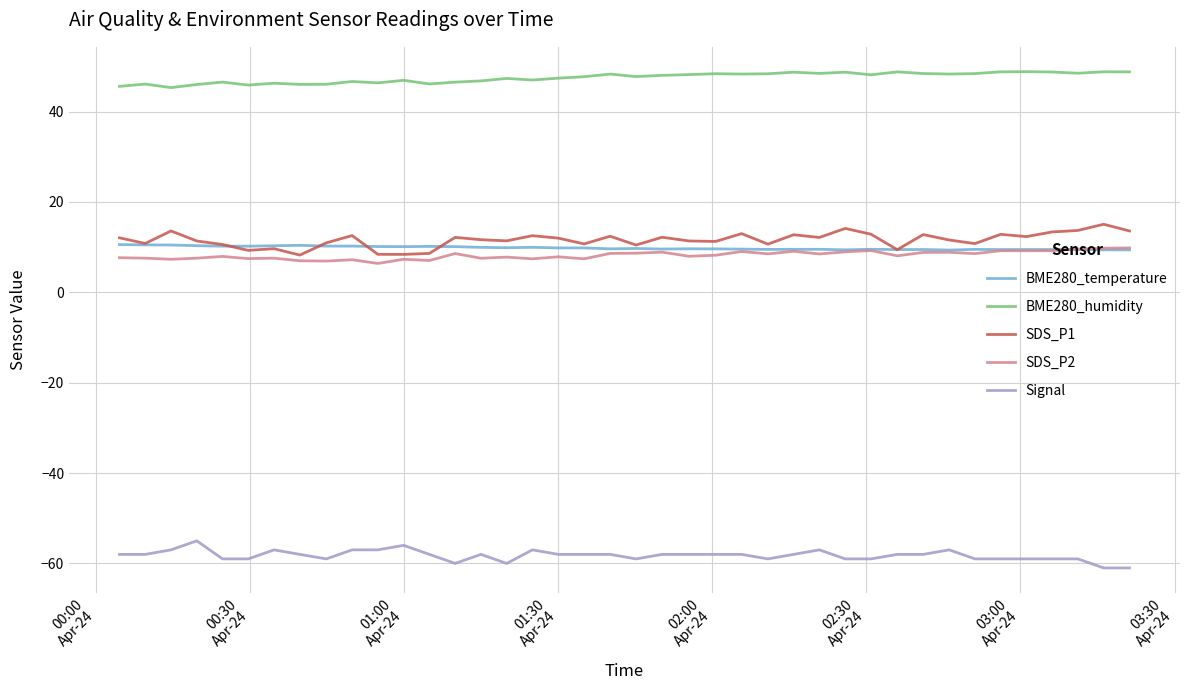

True or false: Signal and BME280_temperature cross at least once.

False